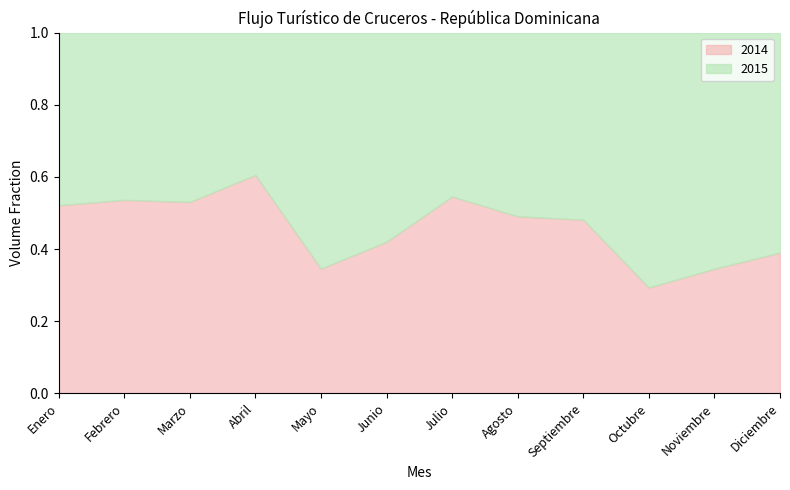

In 2014, how many points are higher than both neighbors (excluding endpoints)?

3